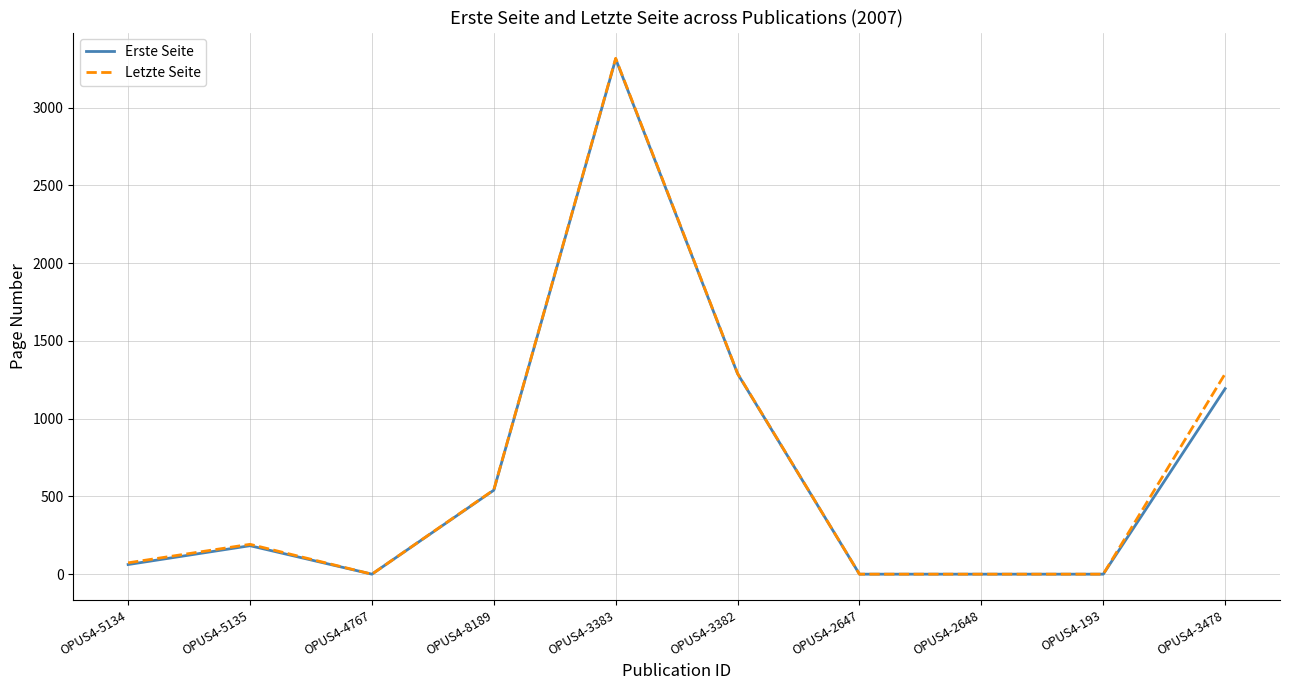

At which label is Erste Seite closest to 1656?

OPUS4-3382